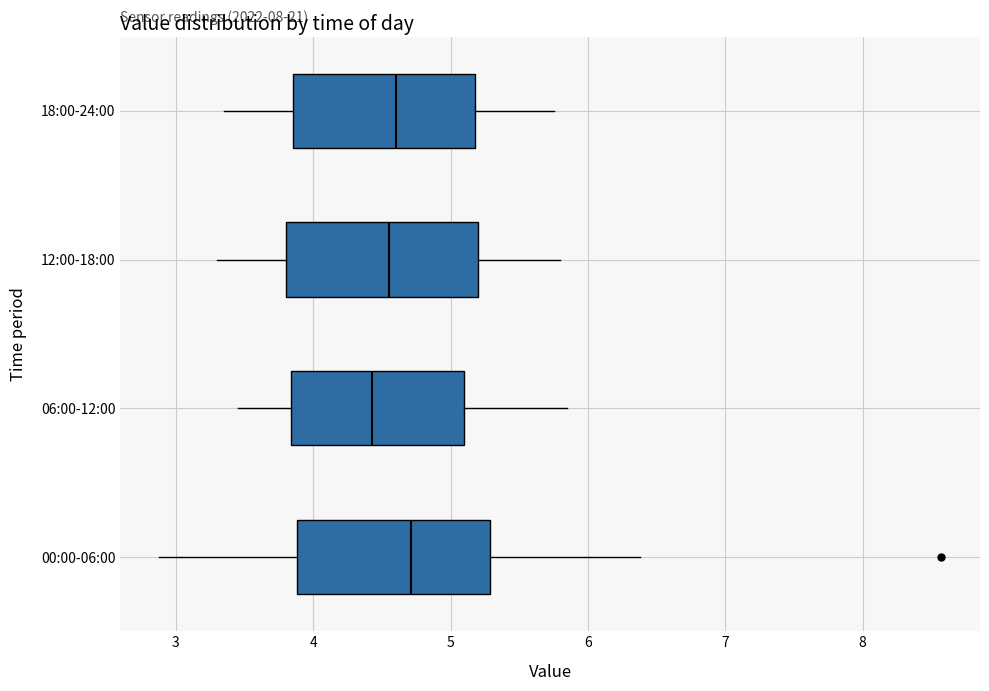

Reading bottom to top, transcribe this box plot: for each box, give where its median line is, the range the box spans, and where its two whiskers end, as read against the x-axis. The values are not printed on the chart, so give them approximately, as read against the axis.

00:00-06:00: median 4.7, box 3.9 to 5.3, whiskers 2.9 to 6.4
06:00-12:00: median 4.4, box 3.8 to 5.1, whiskers 3.5 to 5.9
12:00-18:00: median 4.6, box 3.8 to 5.2, whiskers 3.3 to 5.8
18:00-24:00: median 4.6, box 3.9 to 5.2, whiskers 3.4 to 5.8